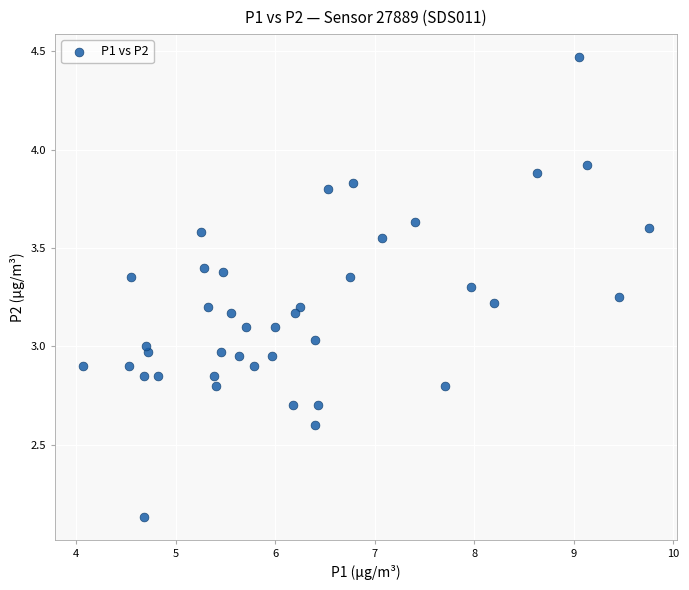

What is the range of X values (max minus min)?

5.7